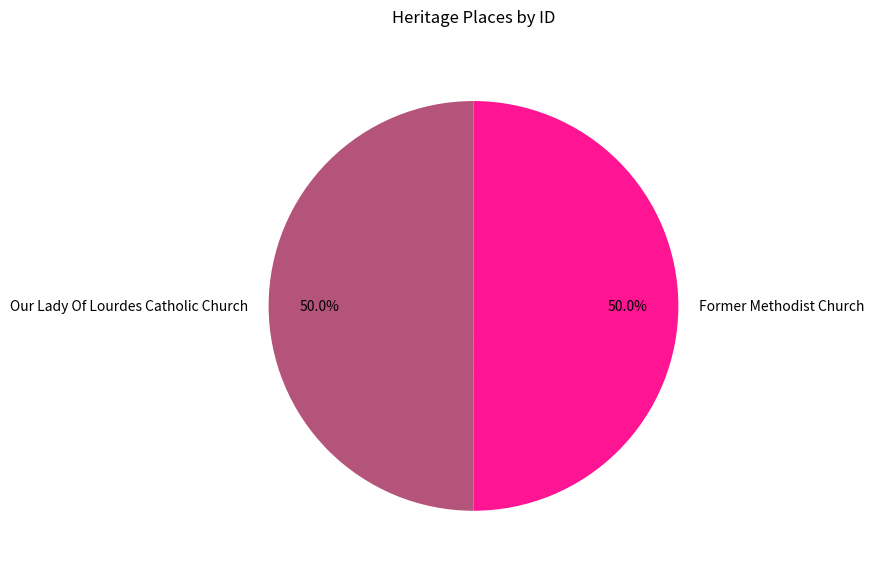

How many segments does this pie chart have?

2